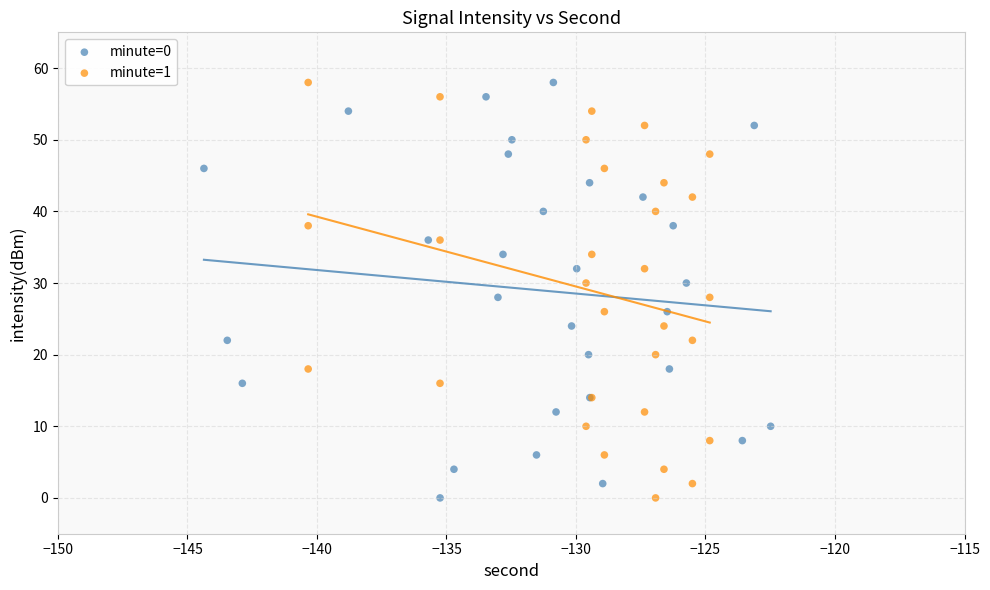

What are all the series names shown in the legend?

minute=0, minute=1